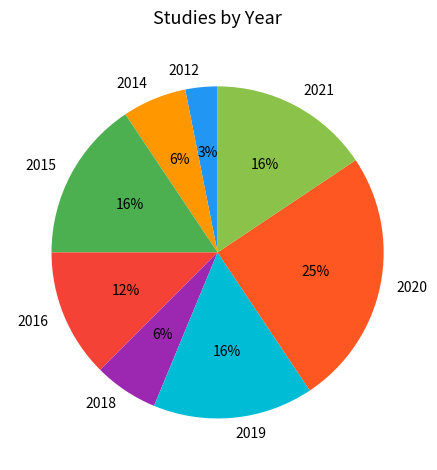

Does 2021 represent more than half of the total?

No